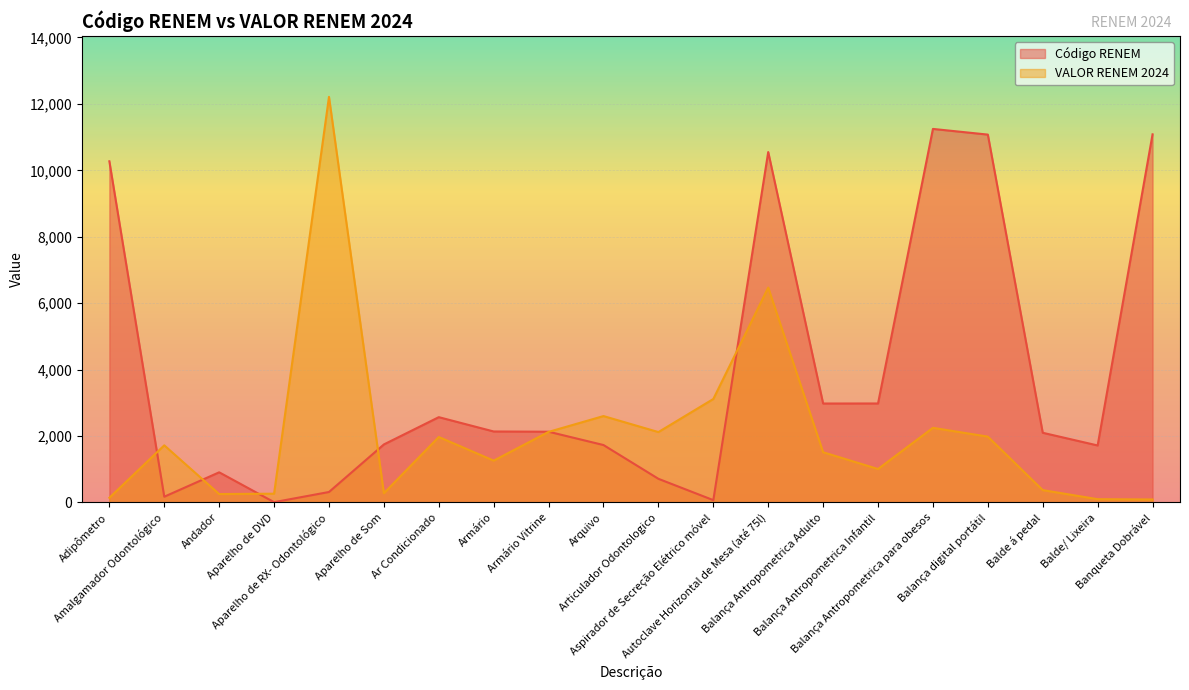

Reading left to right, what are all the values shown in this chart?

Código RENEM: 10272	174	909	10	316	1748	2569	2138	2131	1730	713	71	10551	2980	2981	11247	11076	2099	1717	11084
VALOR RENEM 2024: 142	1721	254	265	12212	279	1972	1260	2126	2602	2120	3116	6470	1513	1008	2248	1983	373	100	91